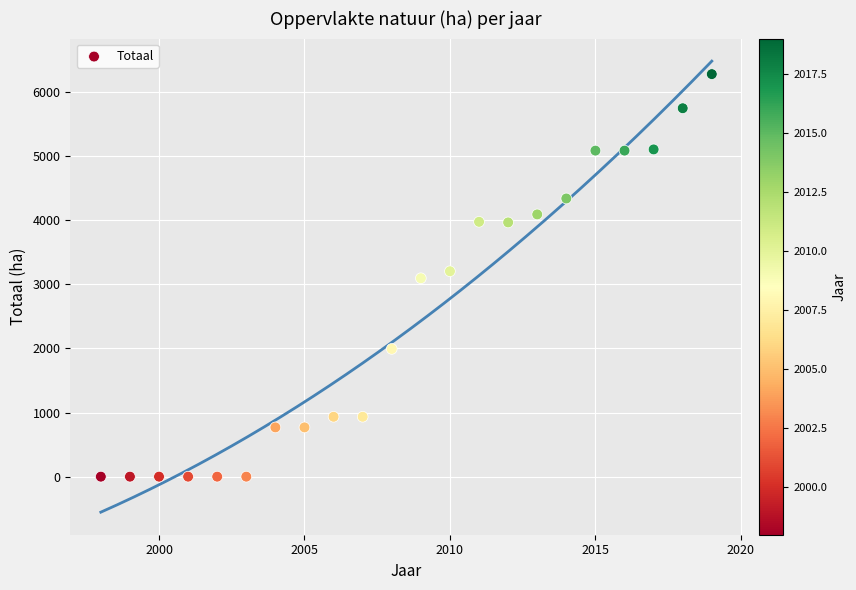

What is the range of Y values (max minus min)?

6277.1